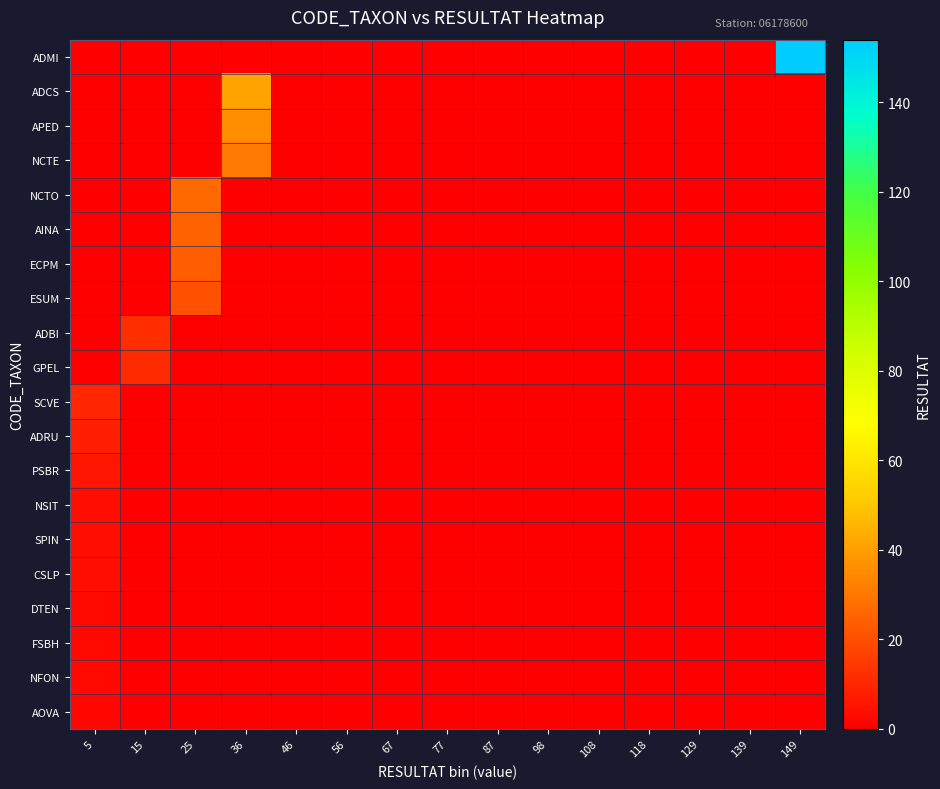

Which has a higher value, 149 or 129?

149